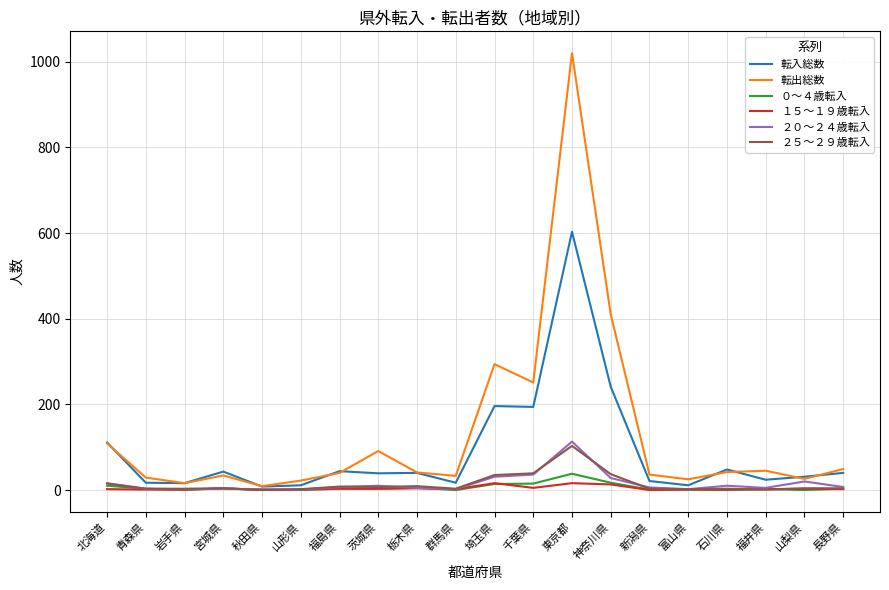

At which category is the sum across all series the highest?

東京都